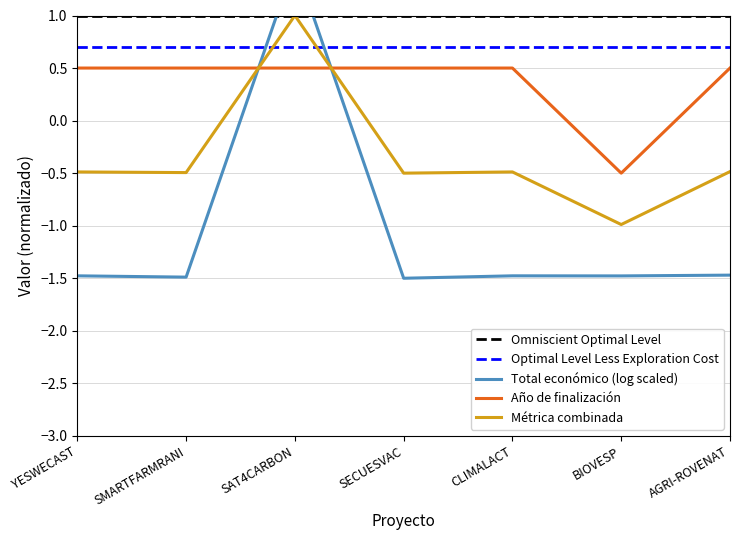

Where do Año de finalización and Métrica combinada first cross each other?

SMARTFARMRANI and SAT4CARBON